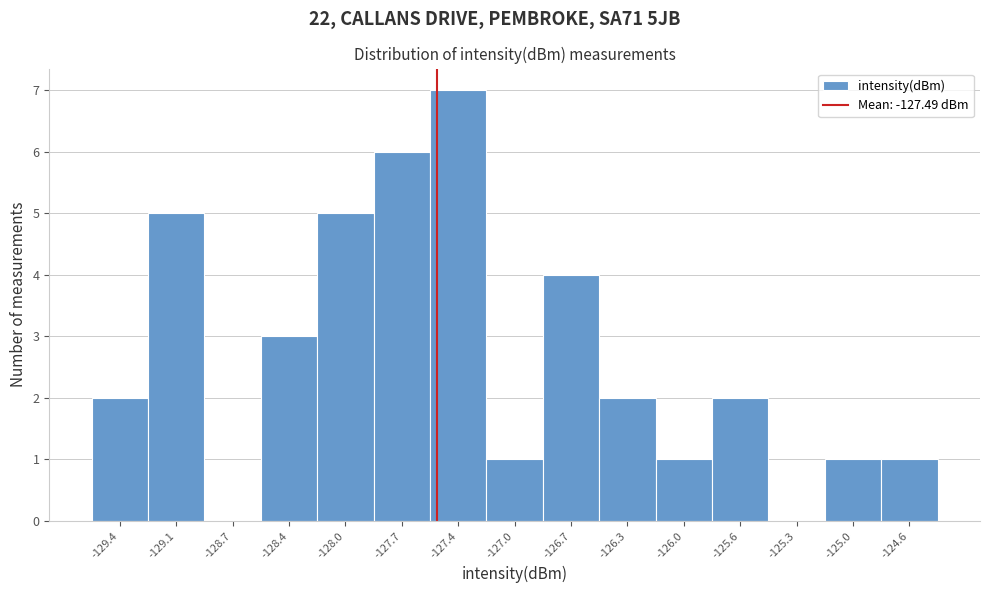

Over which range of the x-axis is the bar tallest?

-127.55 to -127.20